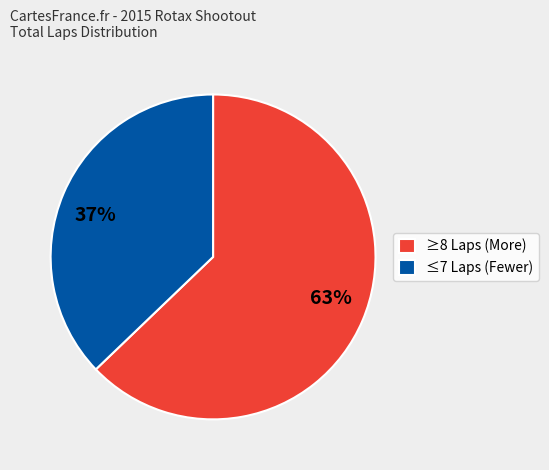

How many slices are in this pie chart?

2